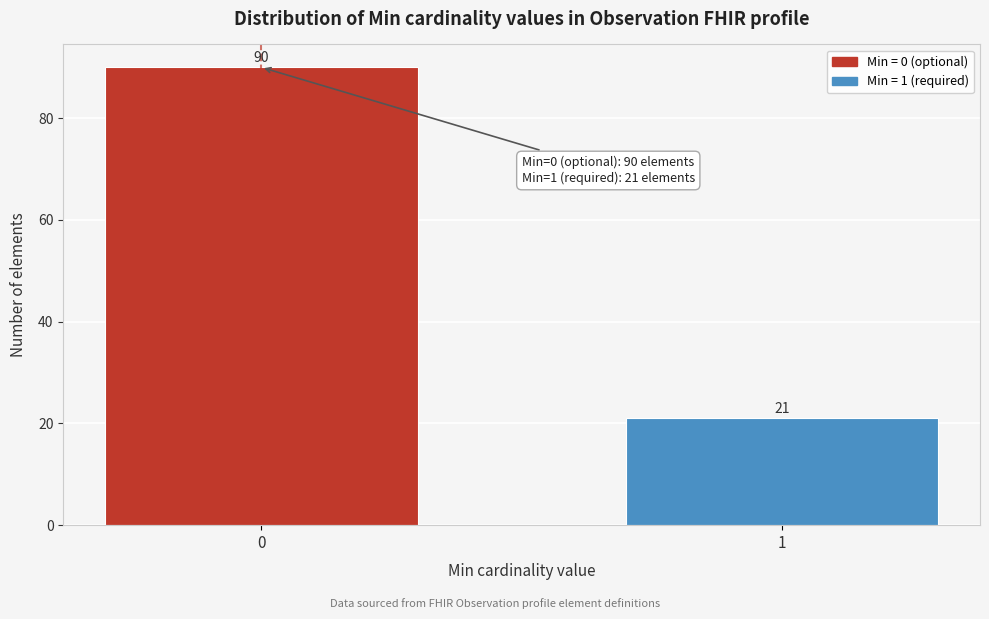

Reading left to right, extract all data points from this chart.

0=90	1=21